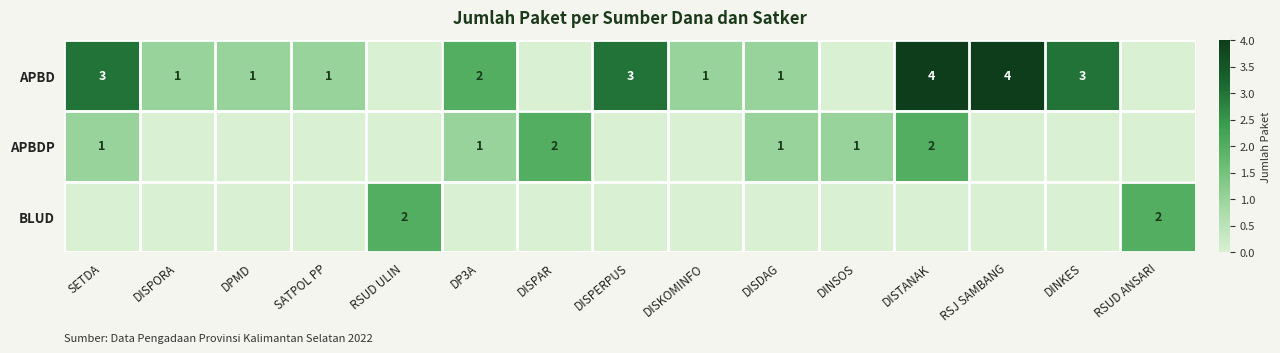

The APBDP series shows 4 at DISPAR. True or false?

False